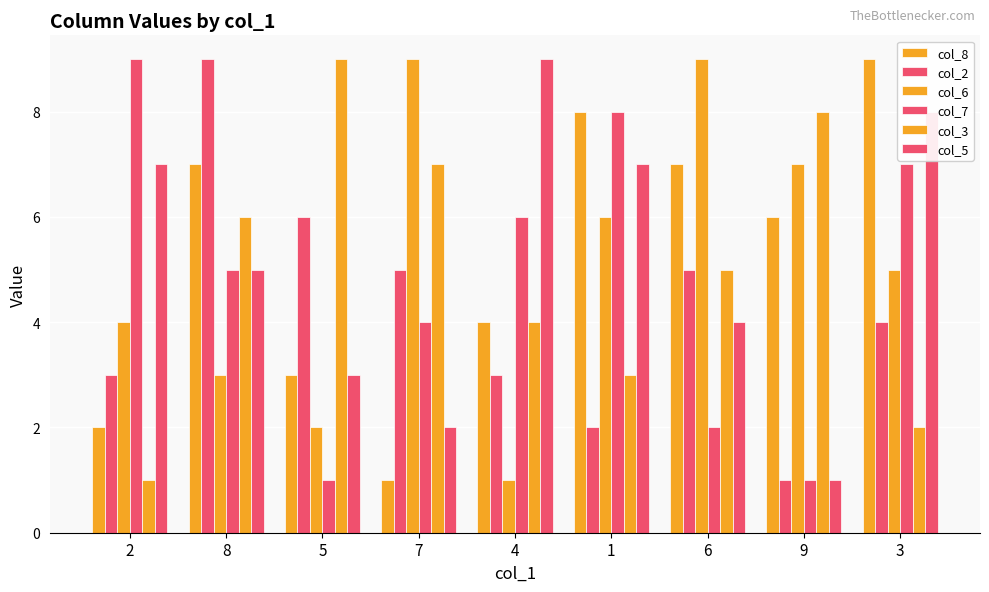

At how many categories does at least one series exceed 5?

9